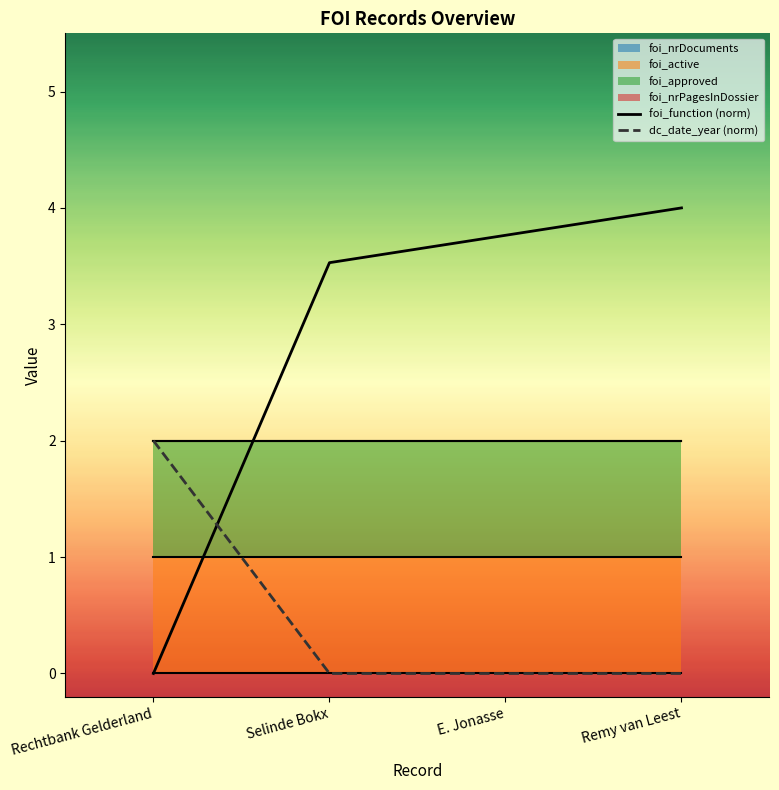

Reading left to right, what are all the values shown in this chart?

foi_function (norm): Rechtbank Gelderland=0.0	Selinde Bokx=3.5	E. Jonasse=3.8	Remy van Leest=4.0
dc_date_year (norm): Rechtbank Gelderland=2.0	Selinde Bokx=0.0	E. Jonasse=0.0	Remy van Leest=0.0